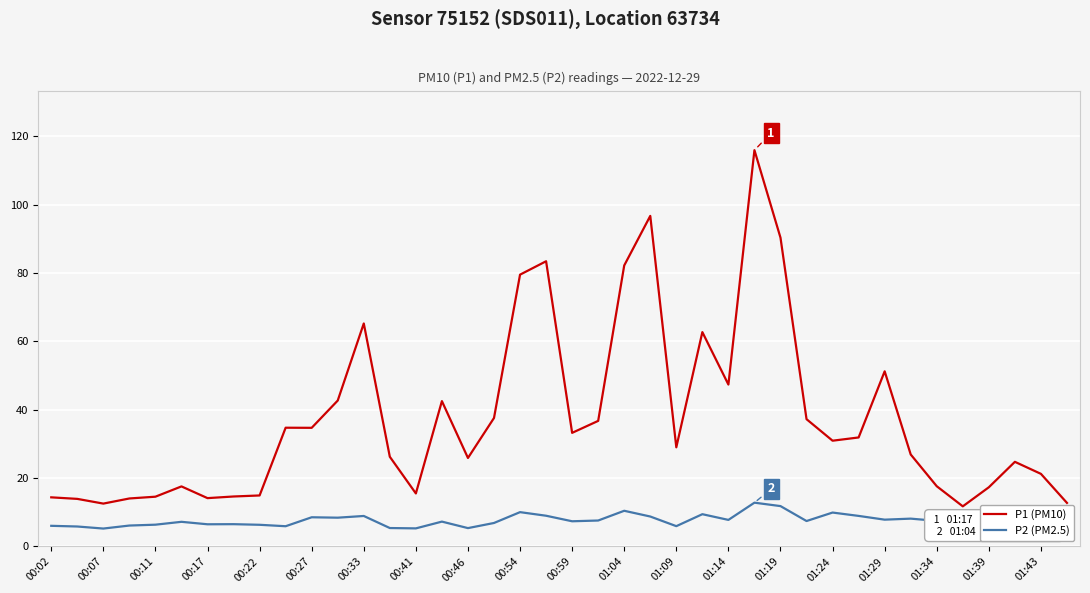

Which series has the largest total across all categories?

P1 (PM10)